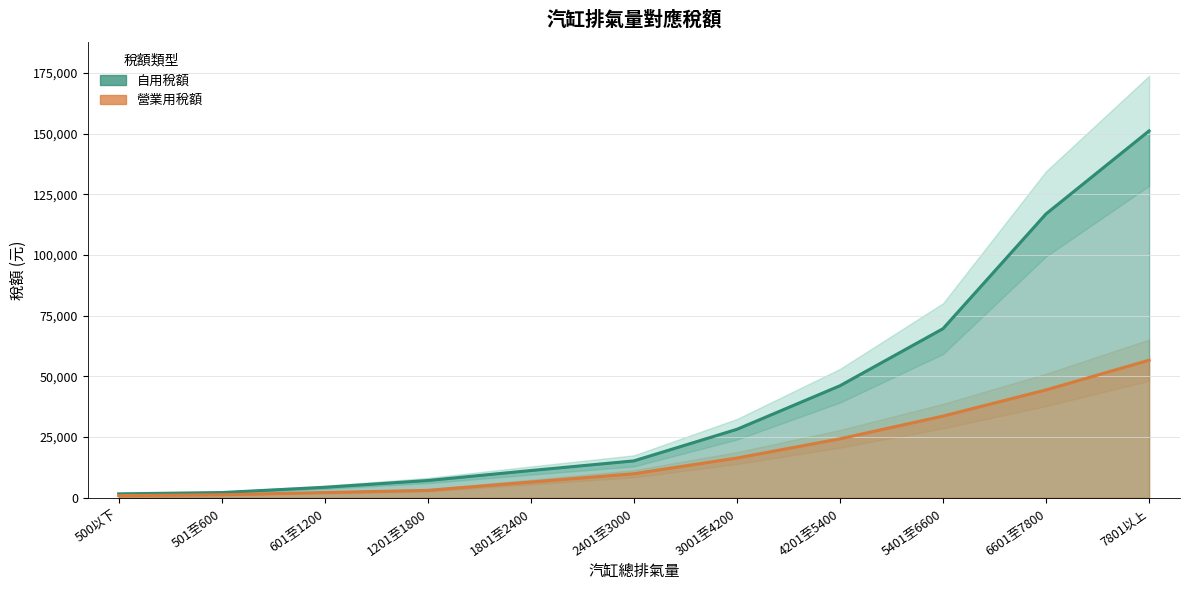

What is the difference between the 自用稅額 values at 601至1200 and 5401至6600?

65370